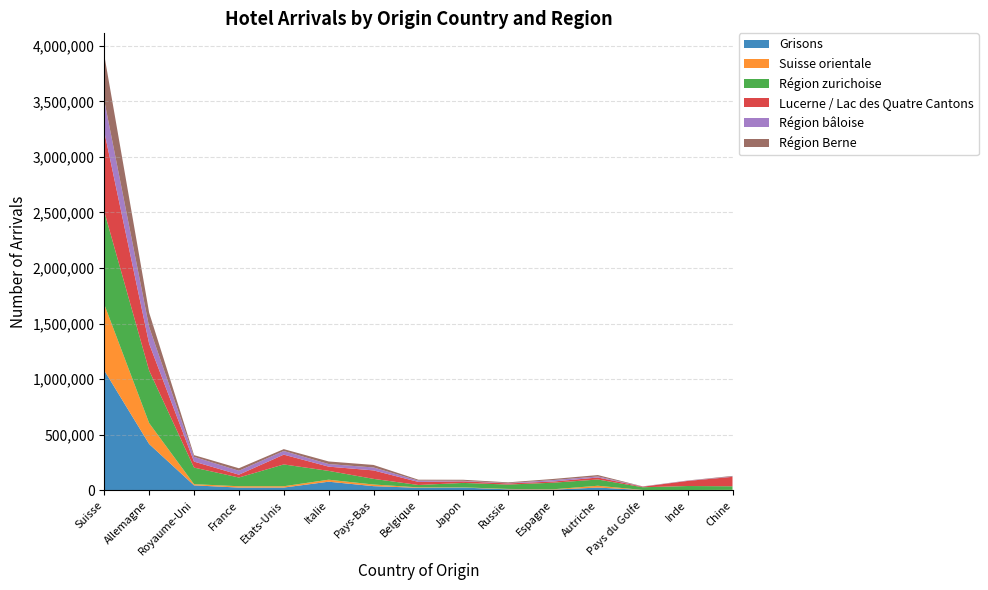

Reading left to right, list all the values displayed in this chart.

Grisons: 1077952	416035	44111	23990	24346	76920	36855	21954	23989	8106	5027	24315	1790	1568	2324
Suisse orientale: 595243	188424	10729	12056	11780	18019	14813	4008	2198	3717	3573	16266	857	899	1307
Région zurichoise: 834548	472962	149278	78644	196202	79432	50780	21335	39701	39407	59275	56036	24248	35606	32129
Lucerne / Lac des Quatre Cantons: 719787	240975	53660	25515	88169	38119	76132	27618	14353	10294	10513	18070	5196	45779	85082
Région bâloise: 280889	151081	42651	35077	32861	23298	26393	11764	4866	2889	13155	9480	1569	2417	3017
Région Berne: 408222	128774	15803	22720	16757	23401	22802	8302	9278	6701	10041	12502	1270	1489	5122